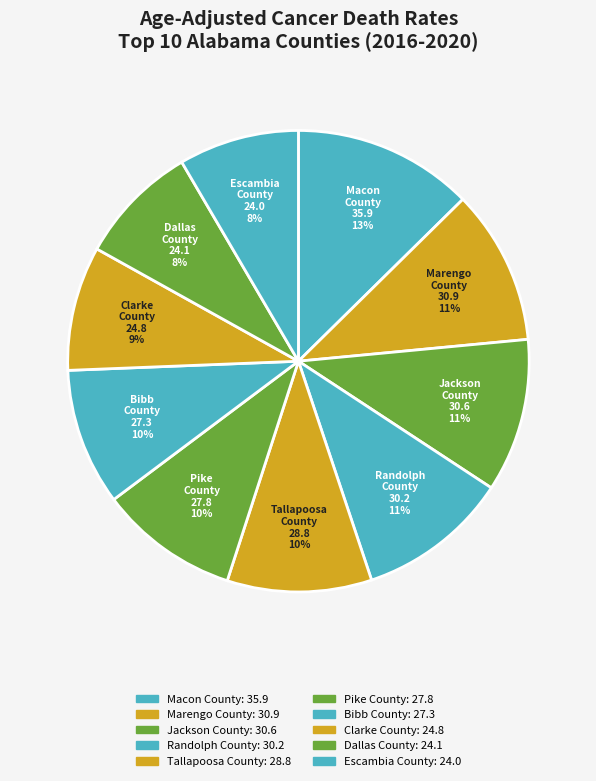

The Tallapoosa County slice represents 19% of the pie. True or false?

False